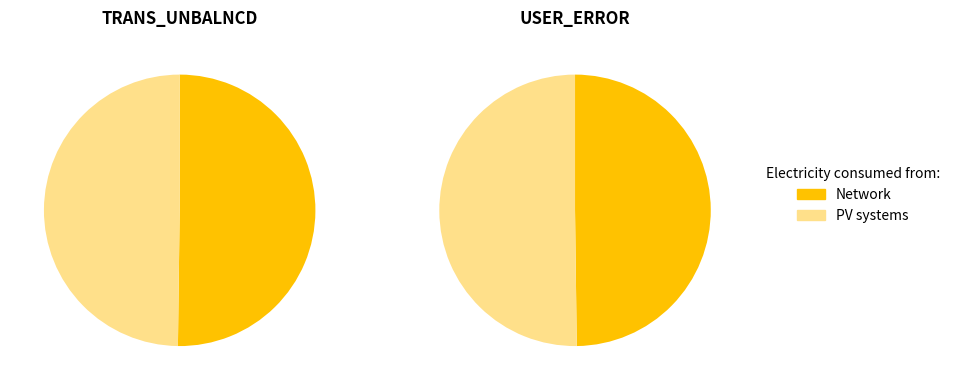

Between TRANS_UNBALNCD and USER_ERROR, which series saw the biggest shift?

Network